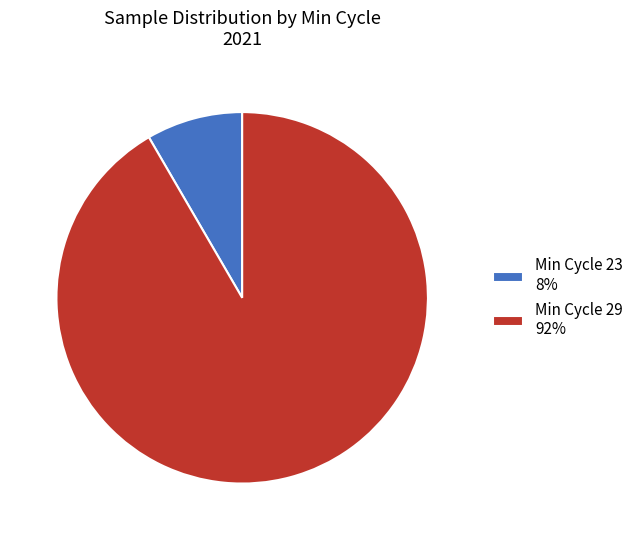

Which slice is the smallest?

Min Cycle 23 8%